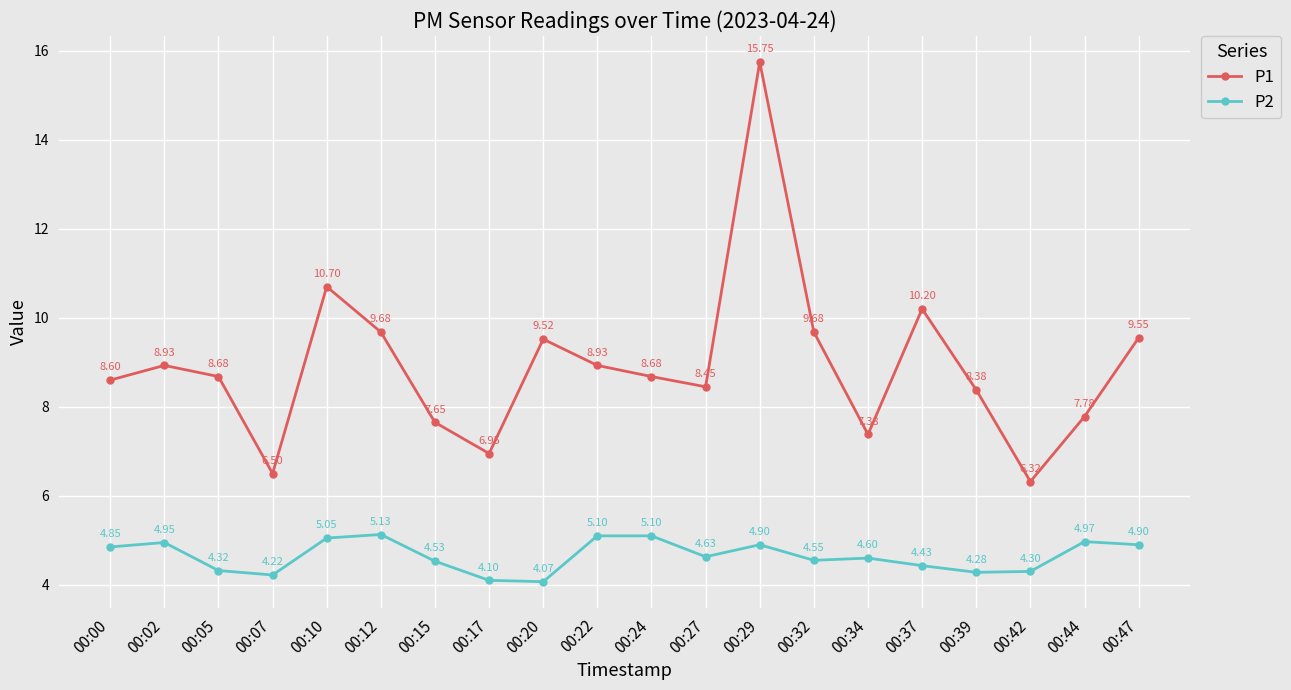

True or false: P1 and P2 intersect in this chart.

False